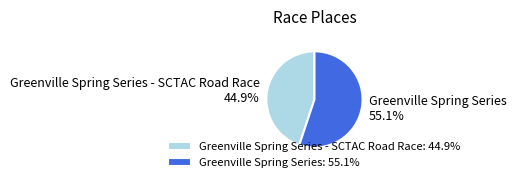

Rank the categories by value from lowest to highest.

Greenville Spring Series - SCTAC Road Race: 44.9%, Greenville Spring Series: 55.1%